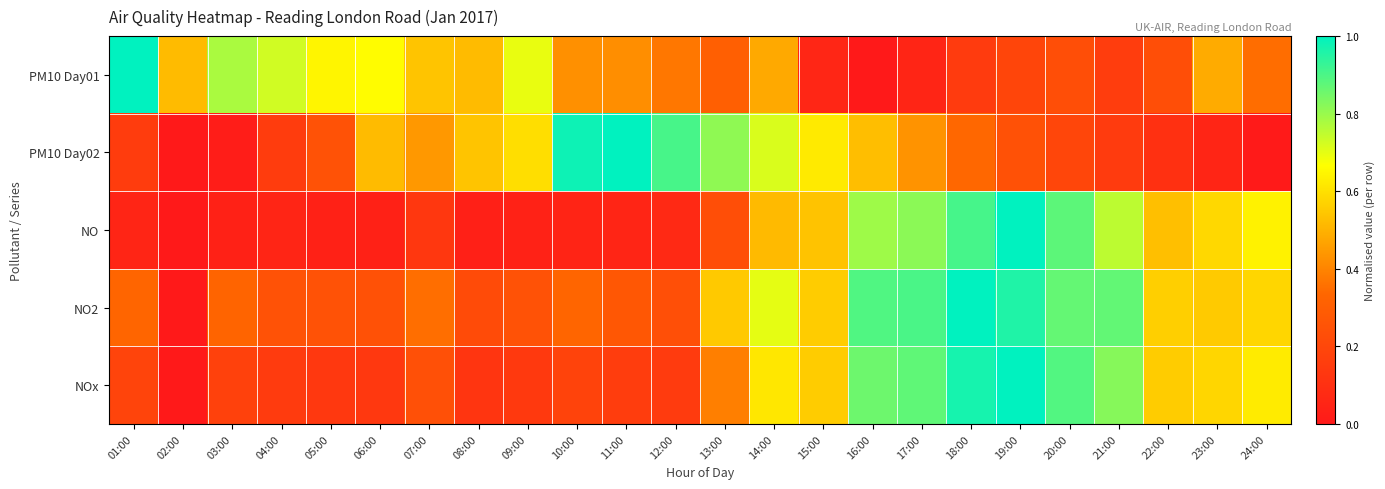

At which category is the sum across all series the highest?

19:00